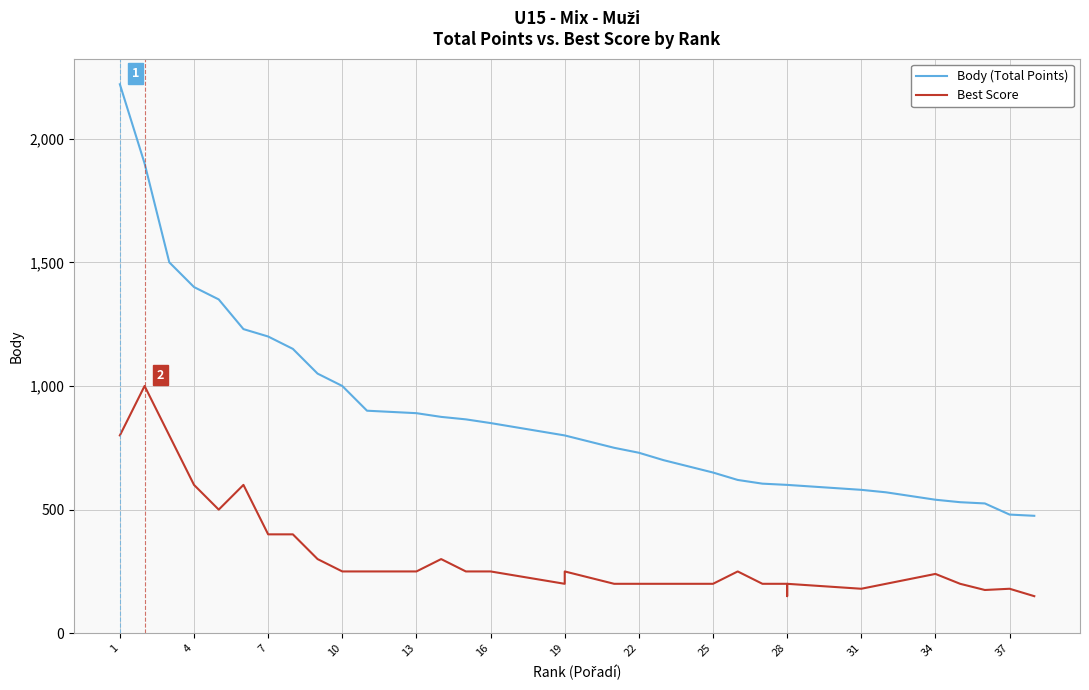

What is the lowest value of the Best Score series?

150